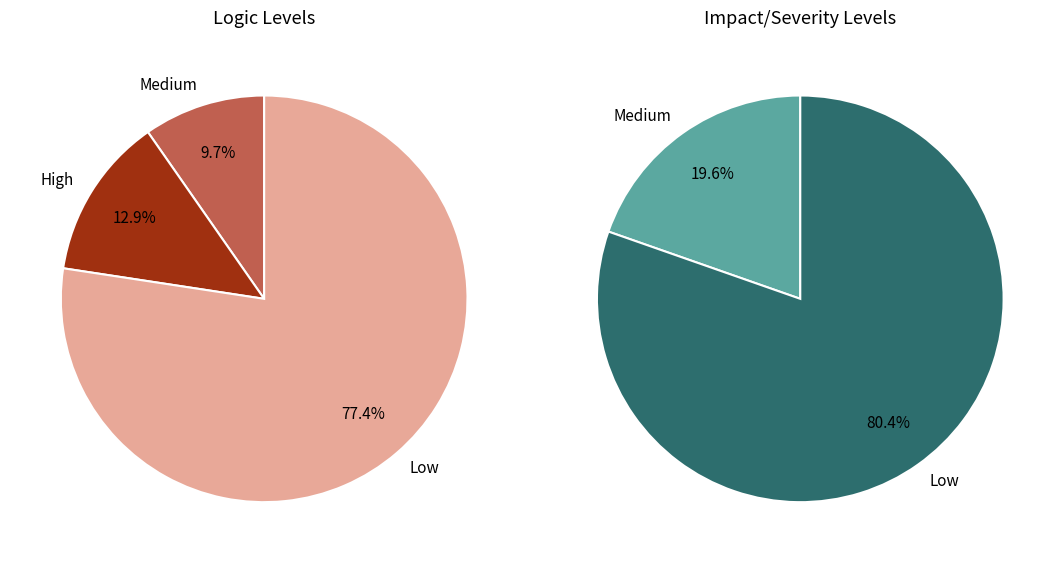

The pct75 slice represents 5% of the pie. True or false?

False